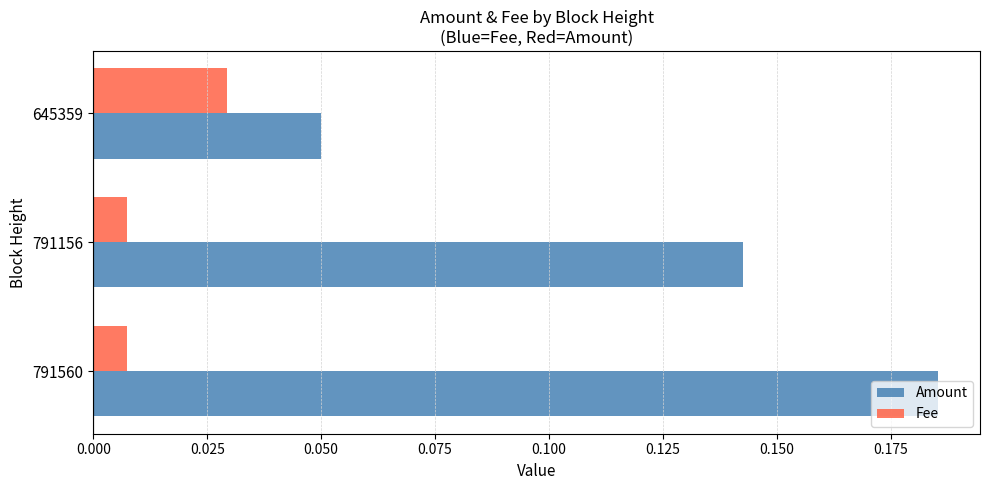

What are all the series names shown in the legend?

Amount, Fee